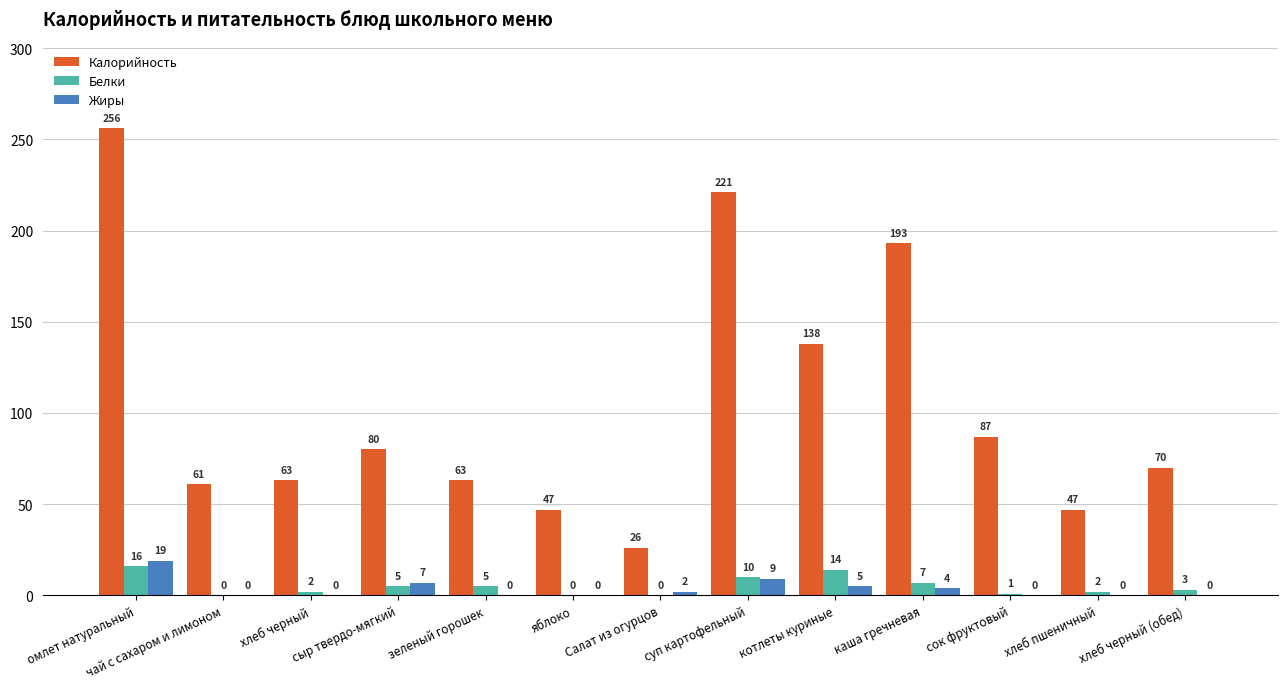

Which series has the widest spread of values?

Калорийность